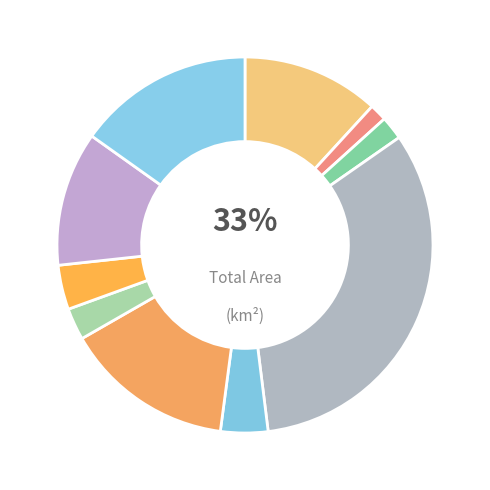

What is the smallest slice in the pie chart?

Belgia